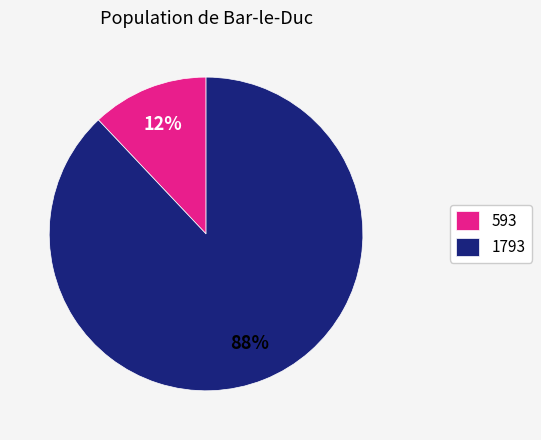

What is the largest slice in the pie chart?

1793